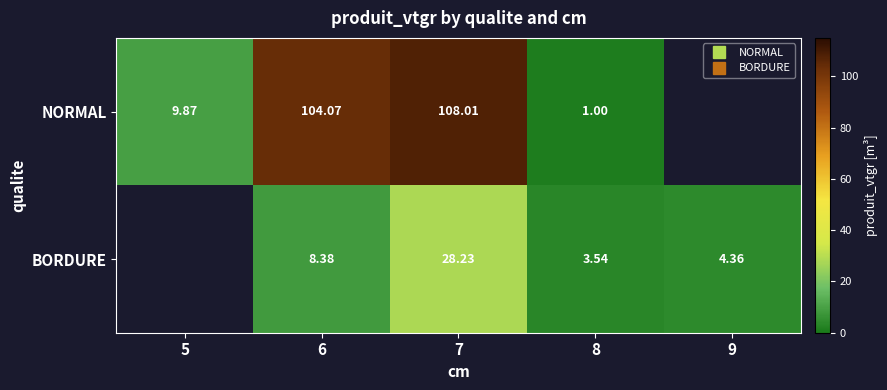

Which series changed the most between 5 and 6?

NORMAL